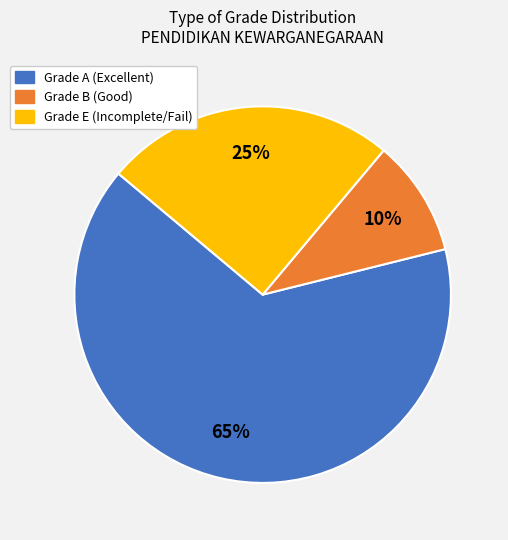

Is it true that Grade B (Good) is 1% of the pie?

False